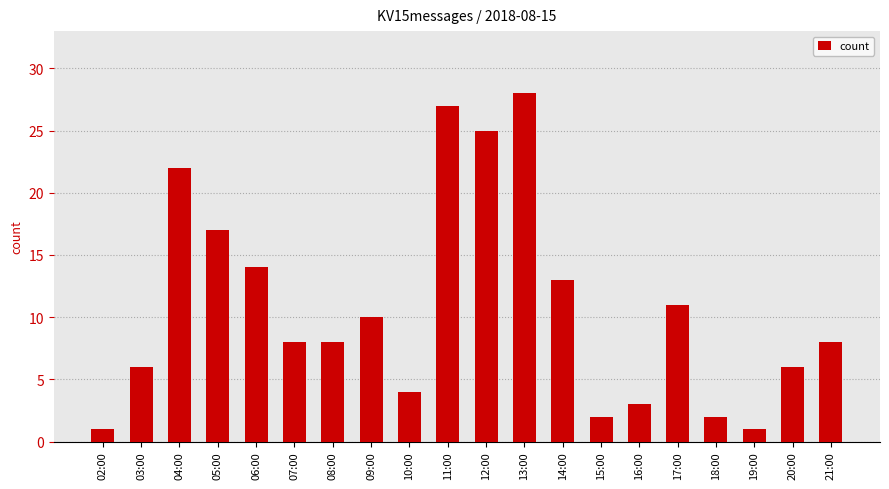

Approximately how many times larger is the value at 08:00 compared to 13:00?

0.3